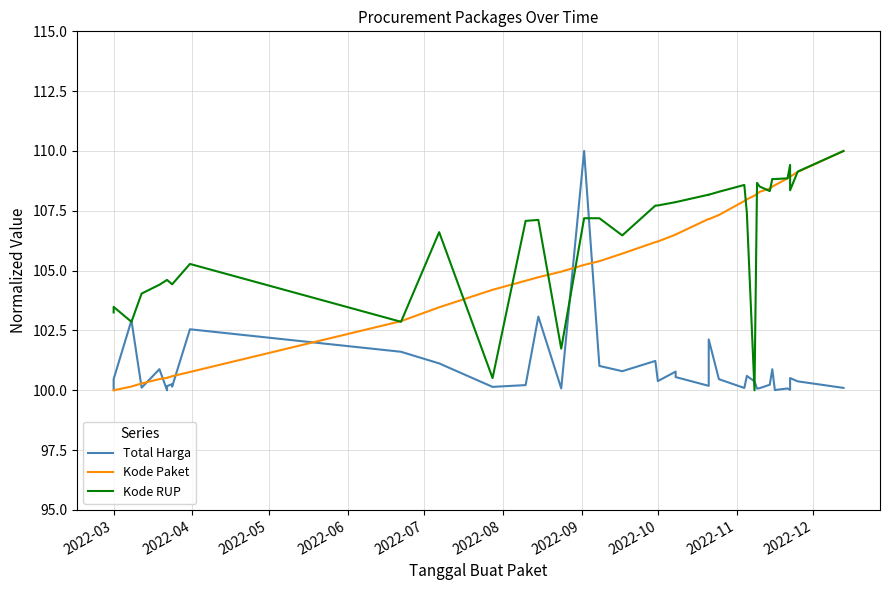

What are all the series names shown in the legend?

Total Harga, Kode Paket, Kode RUP